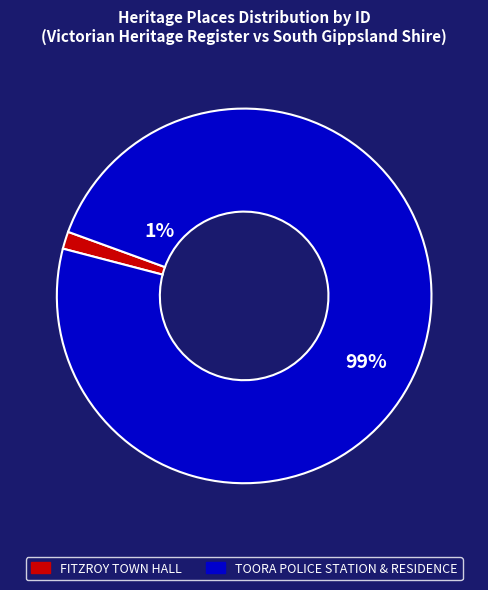

What is the majority slice?

TOORA POLICE STATION & RESIDENCE